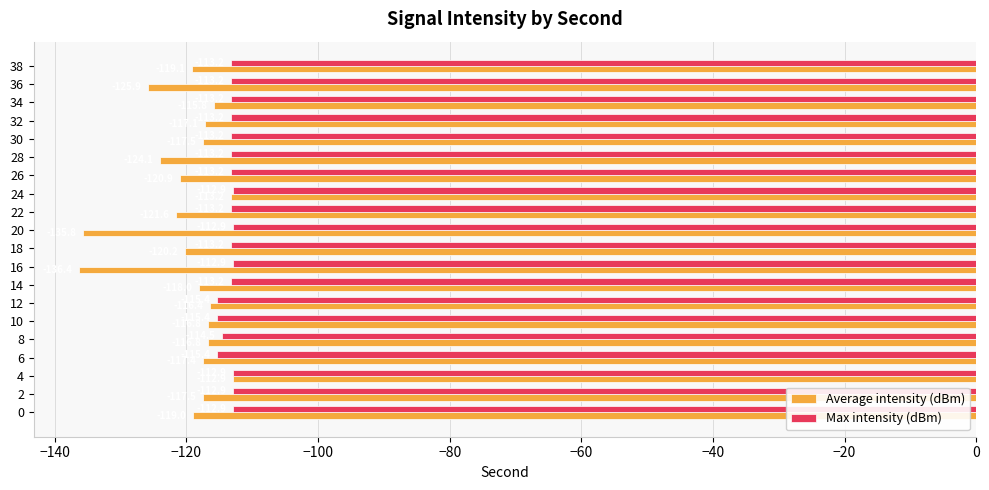

Which series has the largest total across all categories?

Max intensity (dBm)